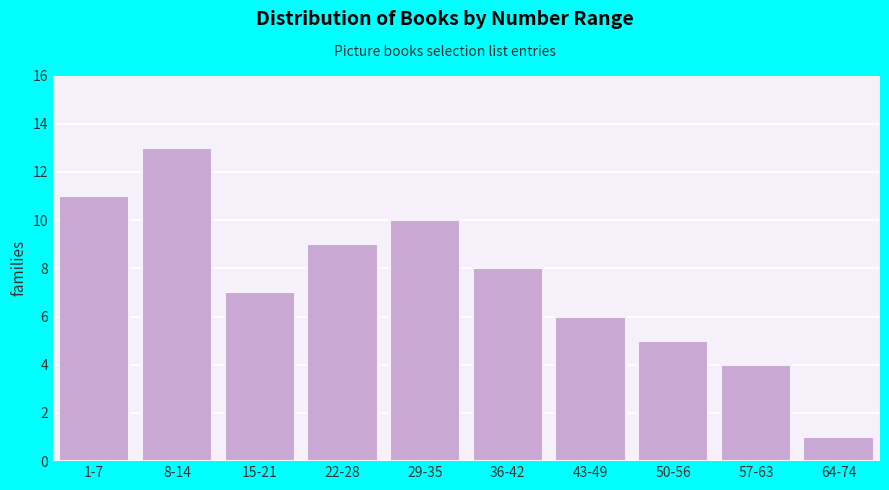

Reading left to right, extract all data points from this chart.

11	13	7	9	10	8	6	5	4	1